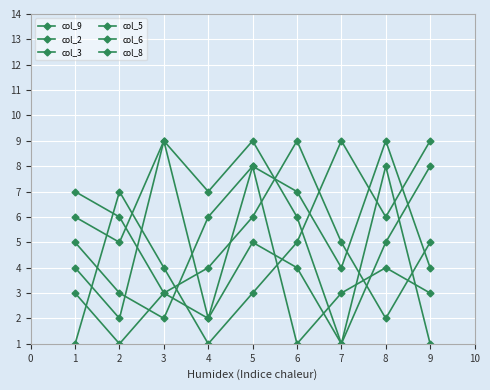

How many lines are shown in the chart?

6